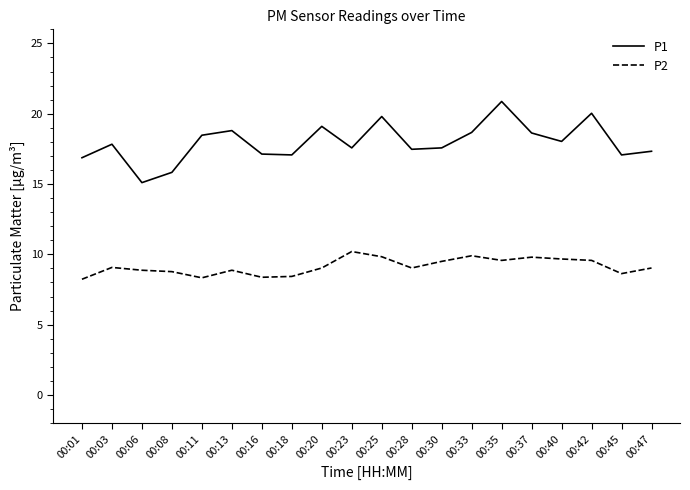

Which series has the largest total across all categories?

P1